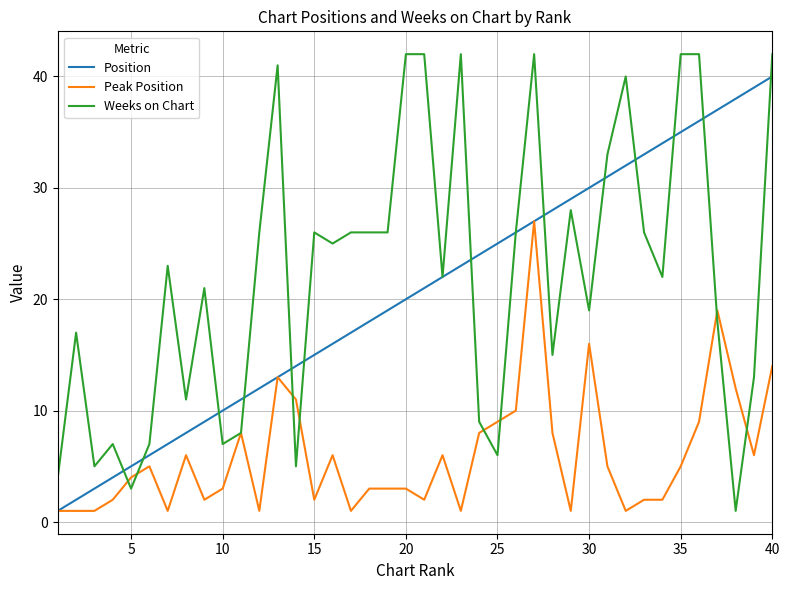

Does the chart have visible grid lines?

Yes